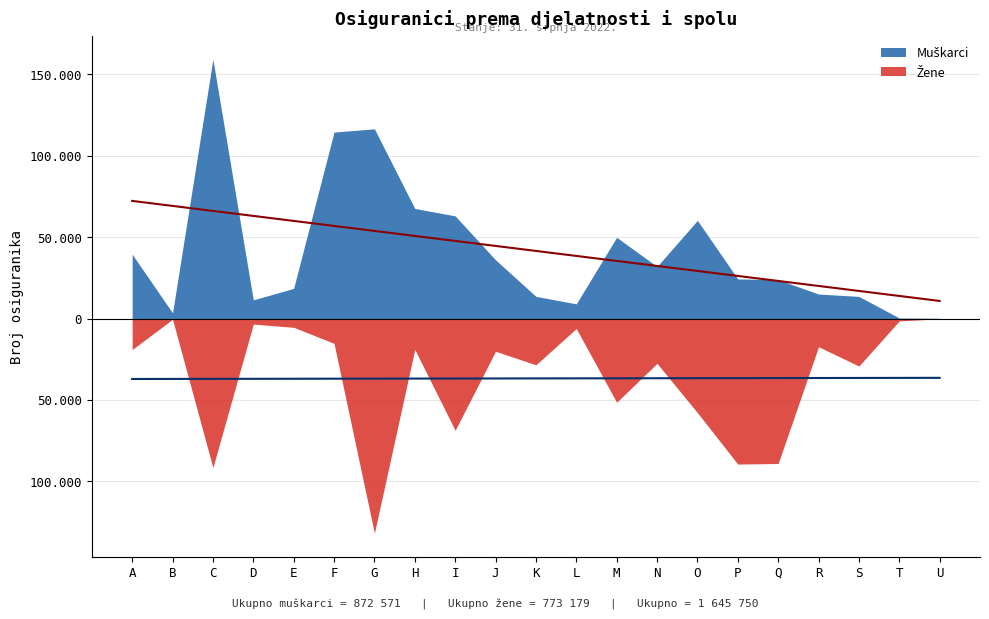

Where is the first local minimum for Žene?

B